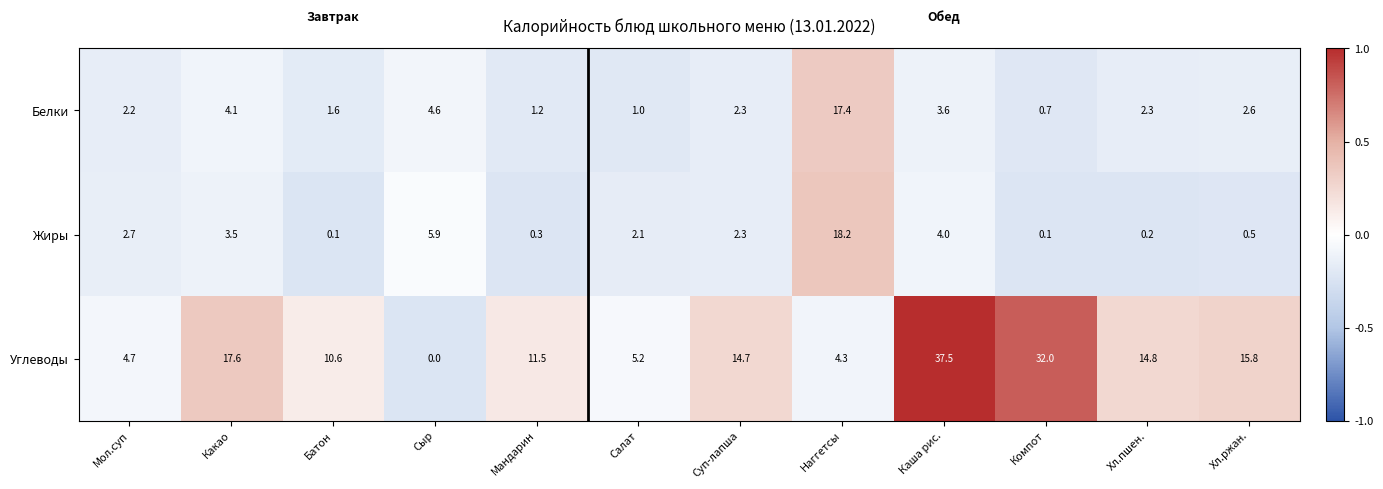

List the series in order of their peak value, highest first.

Углеводы, Жиры, Белки